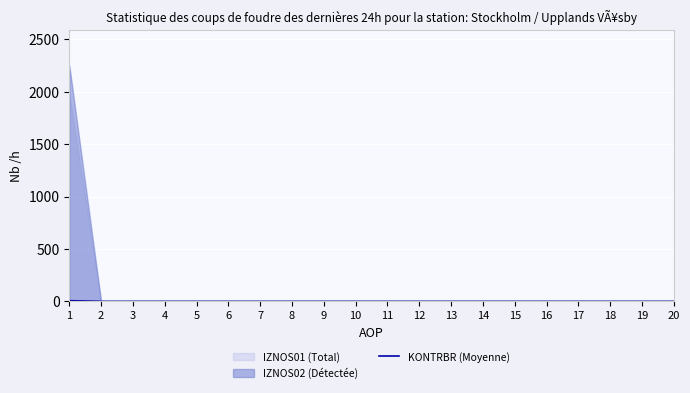

Count the number of categories in the chart.

20